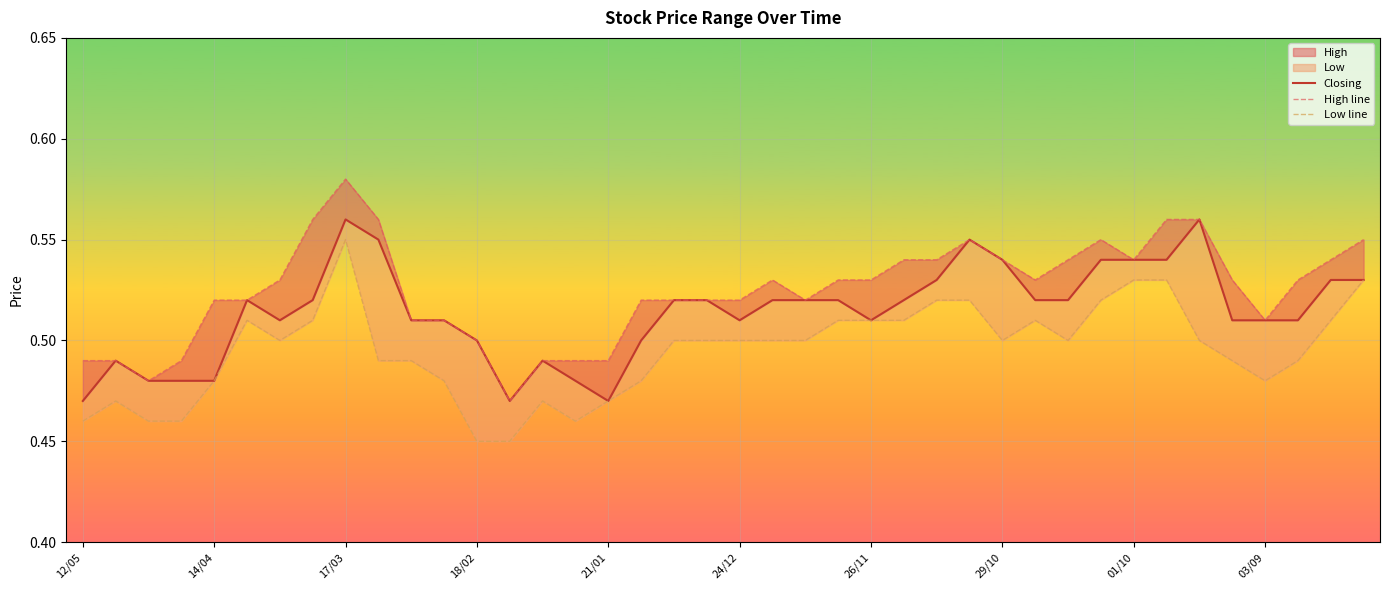

At how many categories does at least one series exceed 0?

40